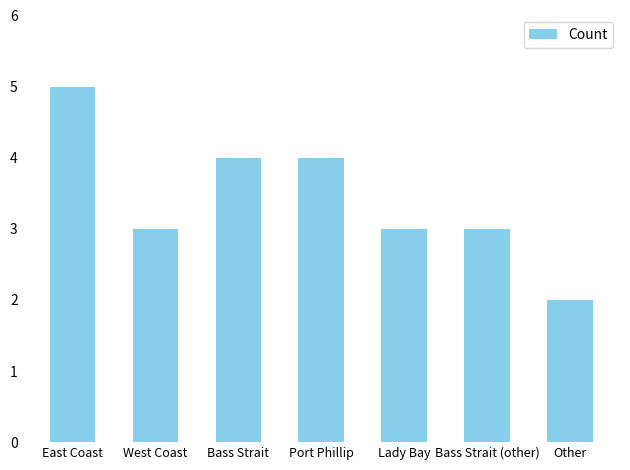

Are the bars horizontal?

No